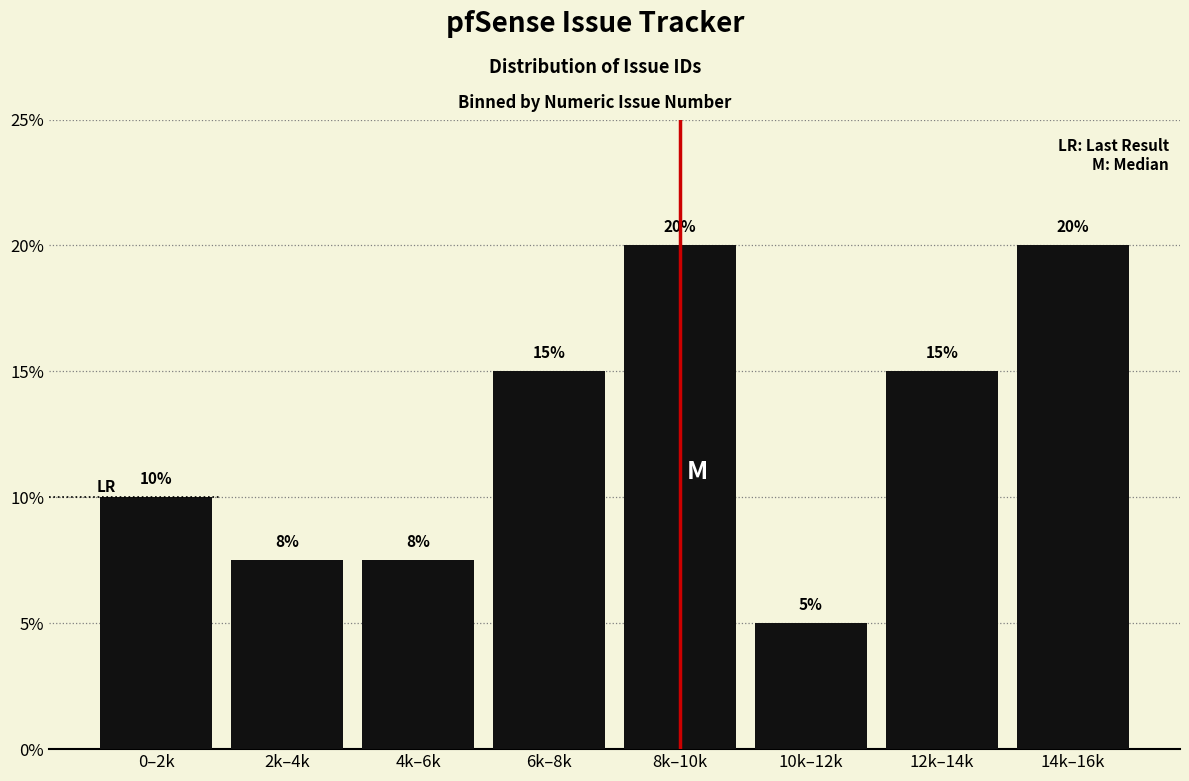

At which label is the value closest to 12?

0–2k